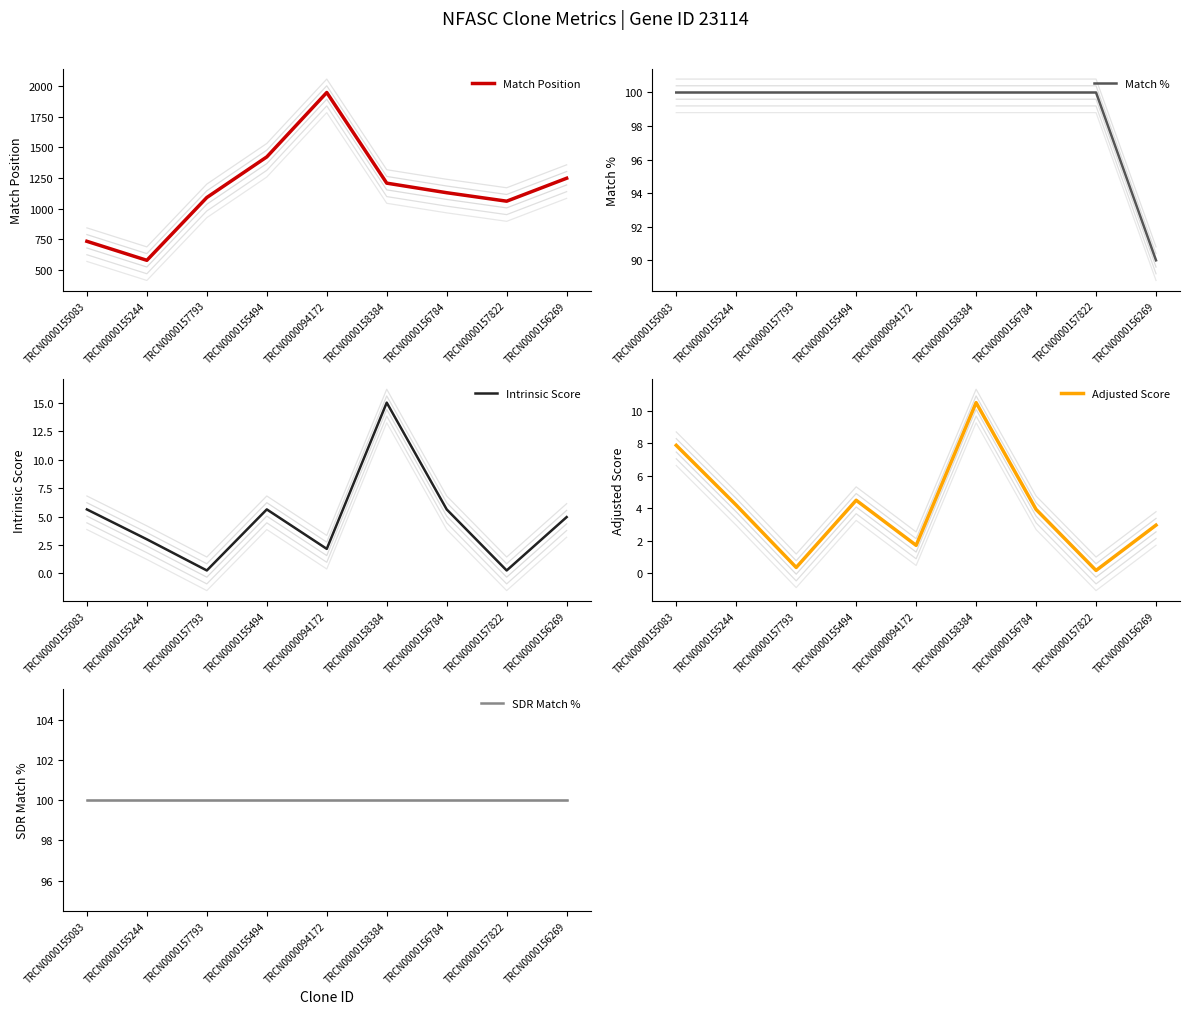

Reading right to left, transcribe all the data shown in this chart.

Match Position: 1249.0	1062.0	1131.0	1209.0	1948.0	1423.0	1092.0	580.0	735.0
Match %: 90.0	100.0	100.0	100.0	100.0	100.0	100.0	100.0	100.0
Intrinsic Score: 5.0	0.3	5.6	15.0	2.2	5.6	0.3	3.0	5.6
Adjusted Score: 3.0	0.2	3.9	10.5	1.7	4.5	0.4	4.2	7.9
SDR Match %: 100.0	100.0	100.0	100.0	100.0	100.0	100.0	100.0	100.0